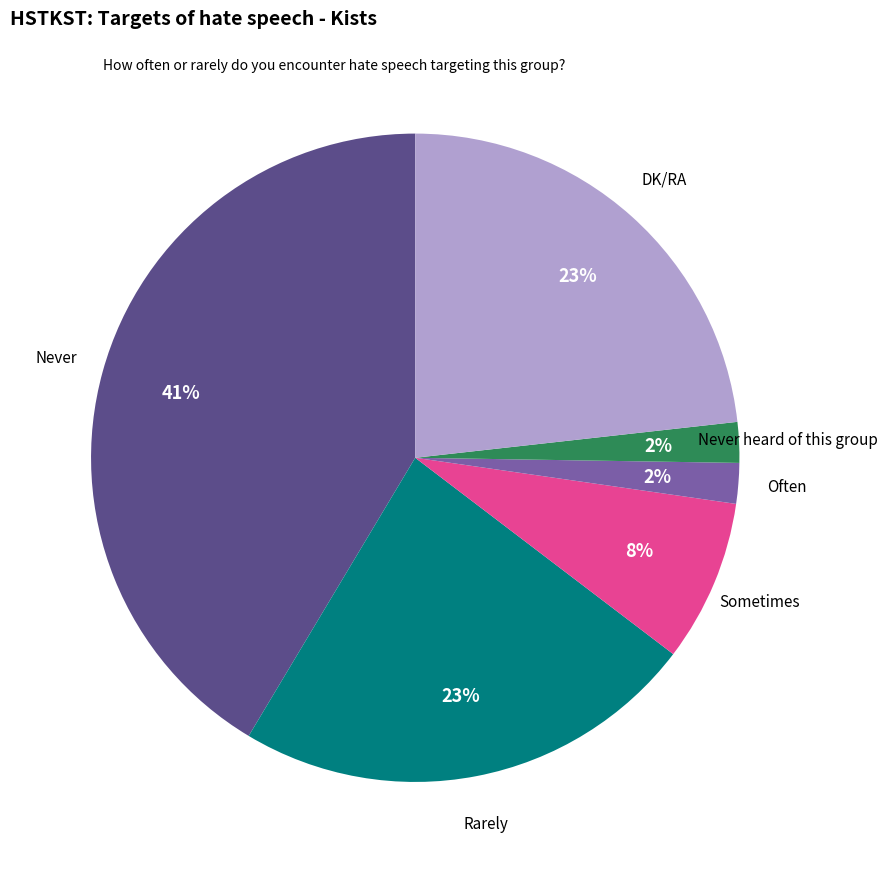

Combined, do Never heard of this group and Never account for over 50%?

No